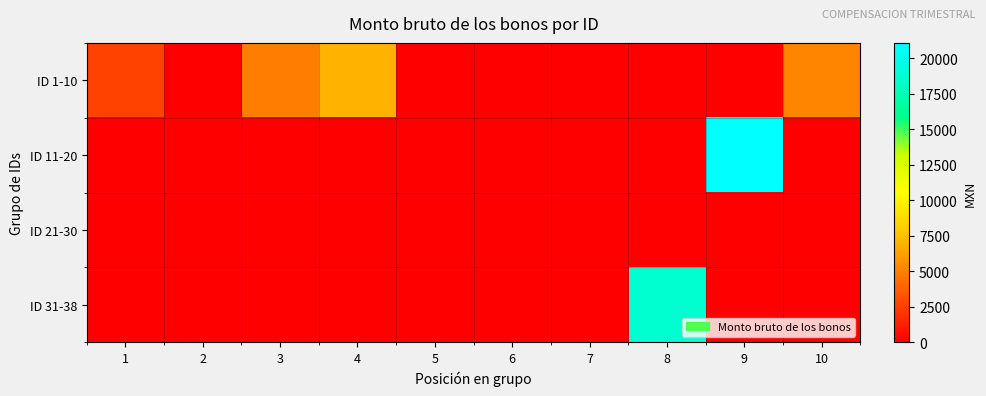

Reading right to left, what are all the values shown in this chart?

ID 1-10: 10=5167.0	9=0.0	8=0.0	7=0.0	6=0.0	5=0.0	4=6970.1	3=4862.5	2=0.0	1=2593.7
ID 11-20: 10=0.0	9=21077.8	8=0.0	7=0.0	6=0.0	5=0.0	4=0.0	3=0.0	2=0.0	1=0.0
ID 21-30: 10=0.0	9=0.0	8=0.0	7=0.0	6=0.0	5=0.0	4=0.0	3=0.0	2=0.0	1=0.0
ID 31-38: 10=0.0	9=0.0	8=18620.2	7=0.0	6=0.0	5=0.0	4=0.0	3=0.0	2=0.0	1=0.0